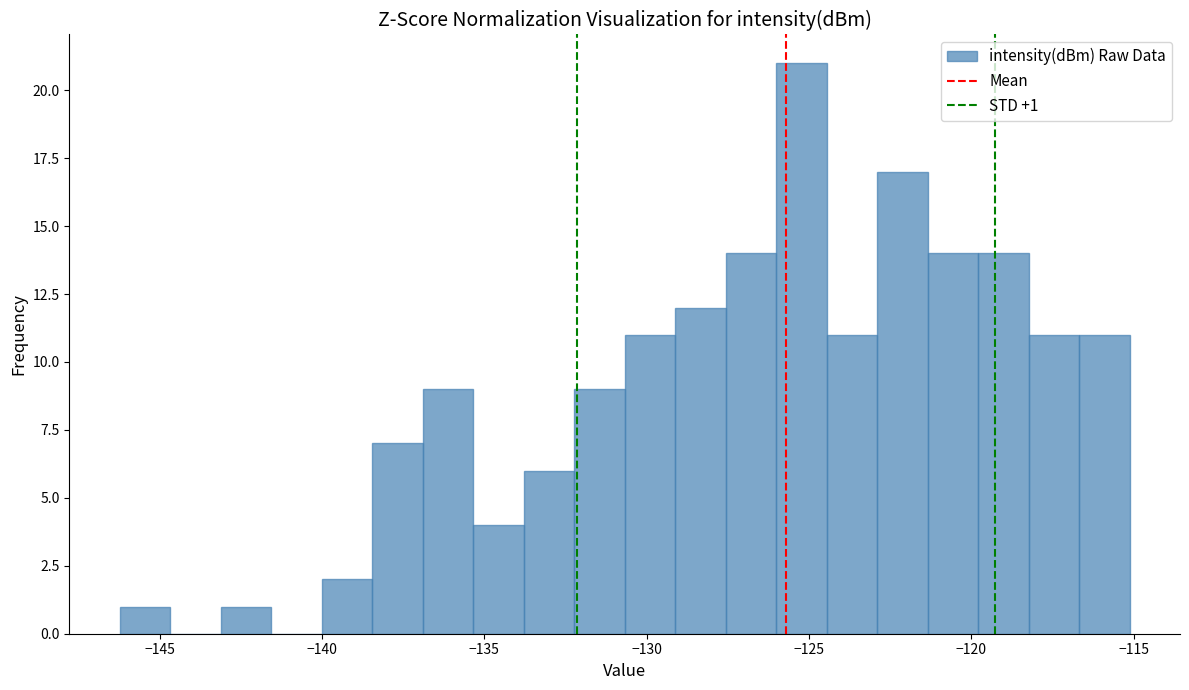

Read against the x-axis, roughly where is the centre of the tallest bar?

-125.0